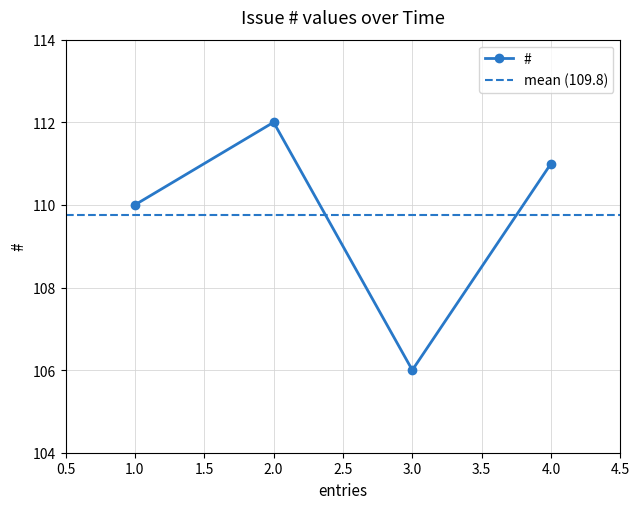

Rank the categories by # value from lowest to highest.

3.0, 1.0, 4.0, 2.0